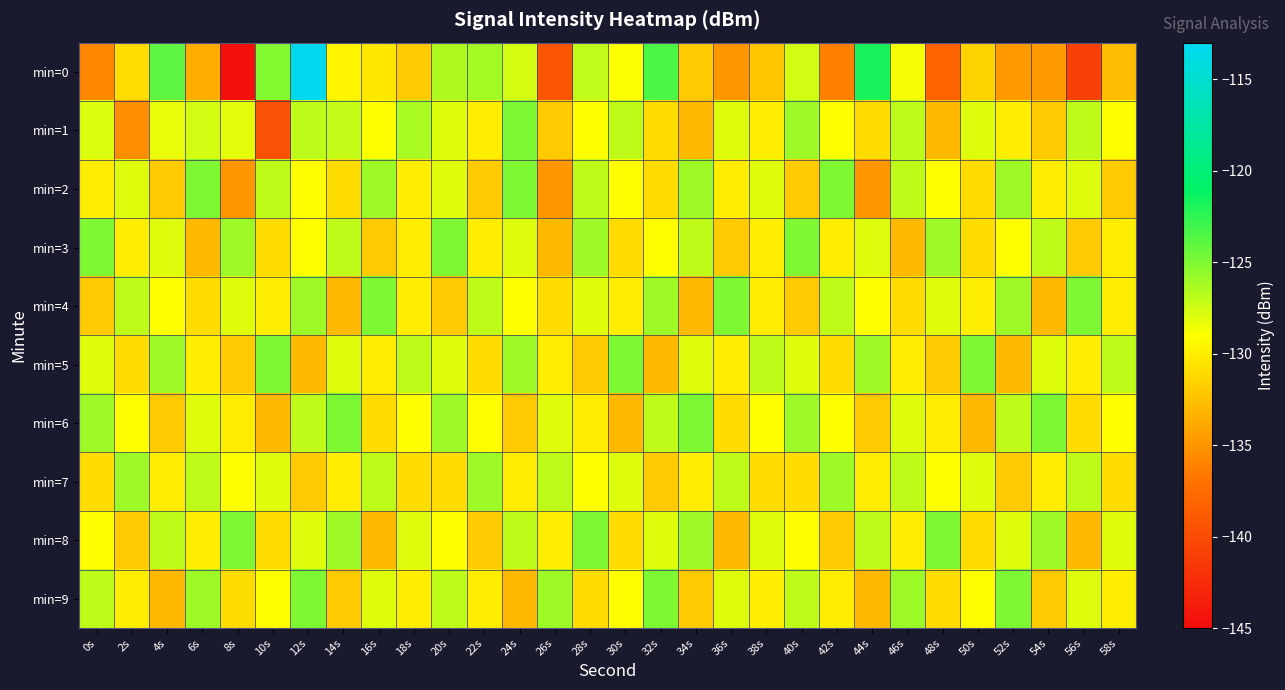

Rank the series at 54s from lowest to highest value.

min=0, min=4, min=1, min=9, min=2, min=7, min=5, min=3, min=8, min=6